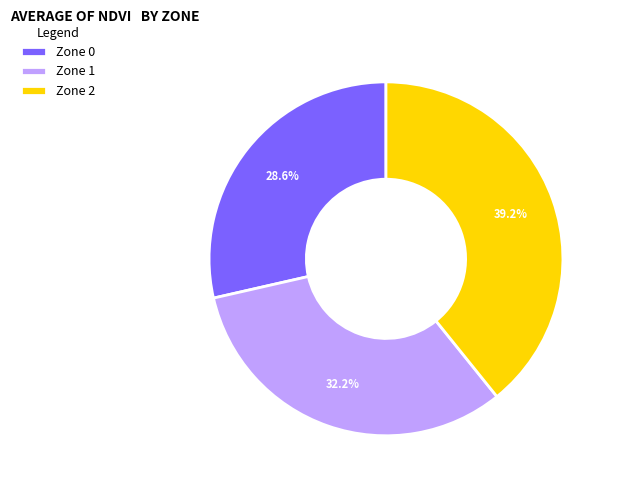

Approximately how many times larger is the value at Zone 1 compared to Zone 0?

1.1